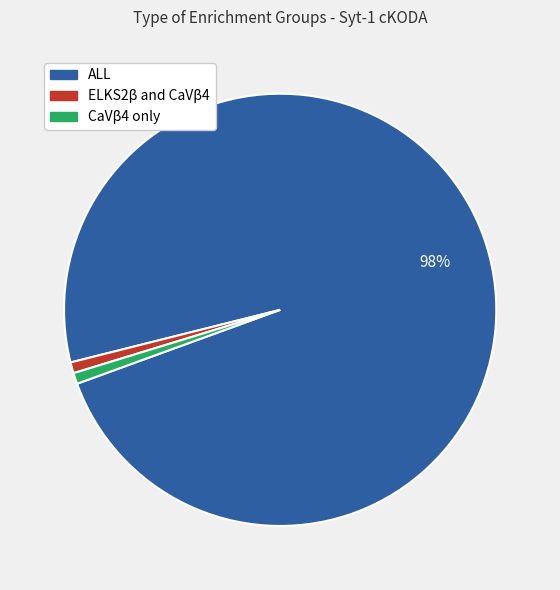

How many slices are in this pie chart?

3